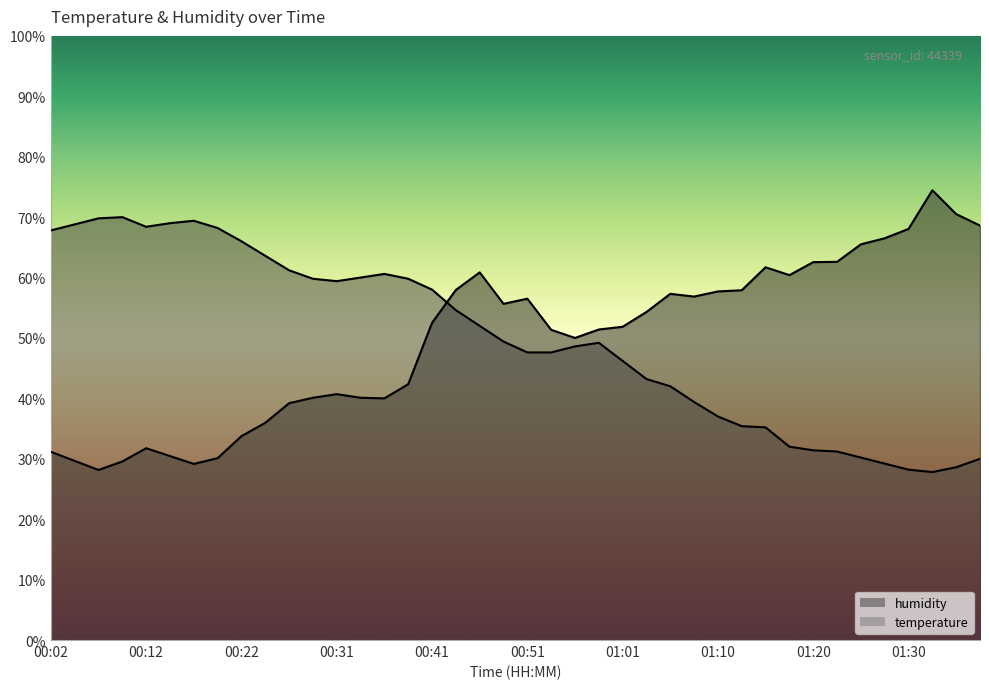

What is the difference between the temperature values at 00:26 and 00:02?

6.6